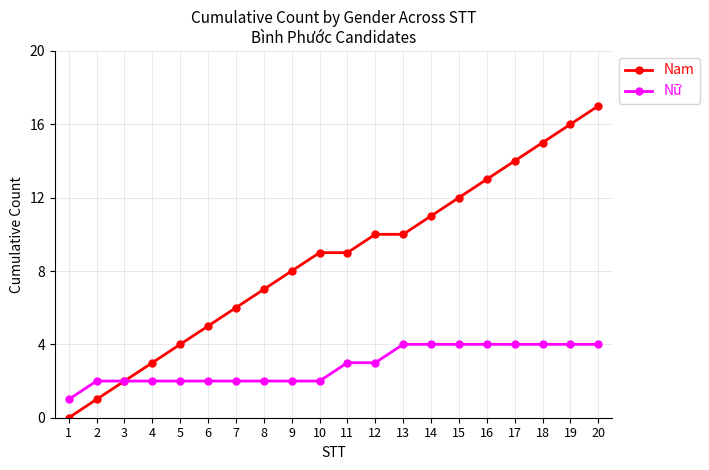

What is the total value across all series at 6?

7